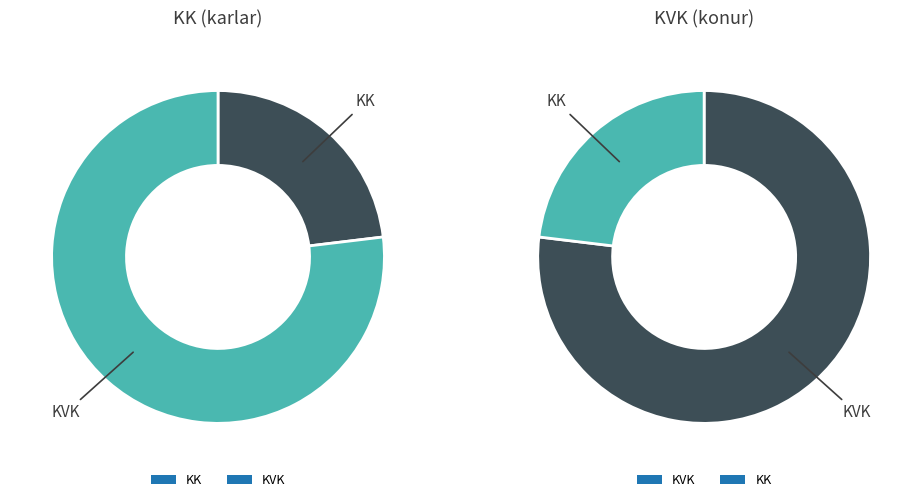

Which series has the widest spread of values?

KVK